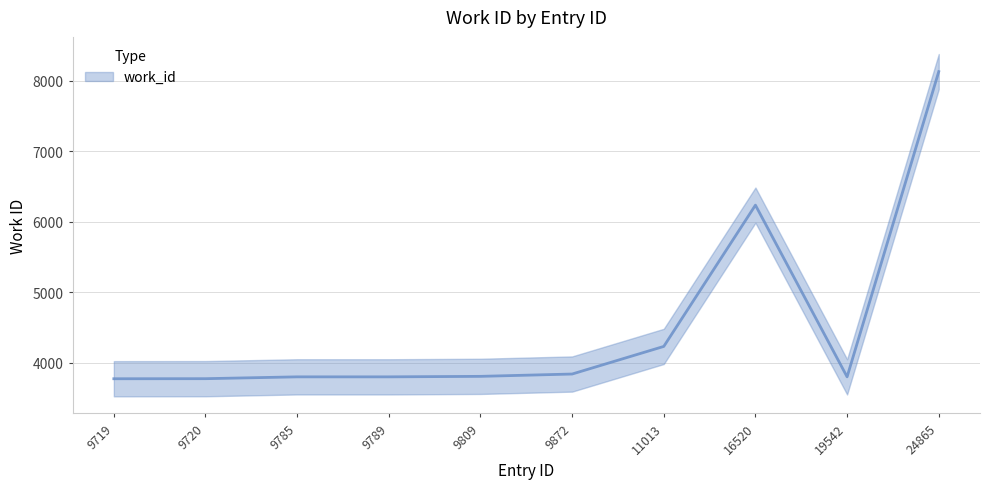

How many interior local valleys (lower than both neighbors) does the data have?

1